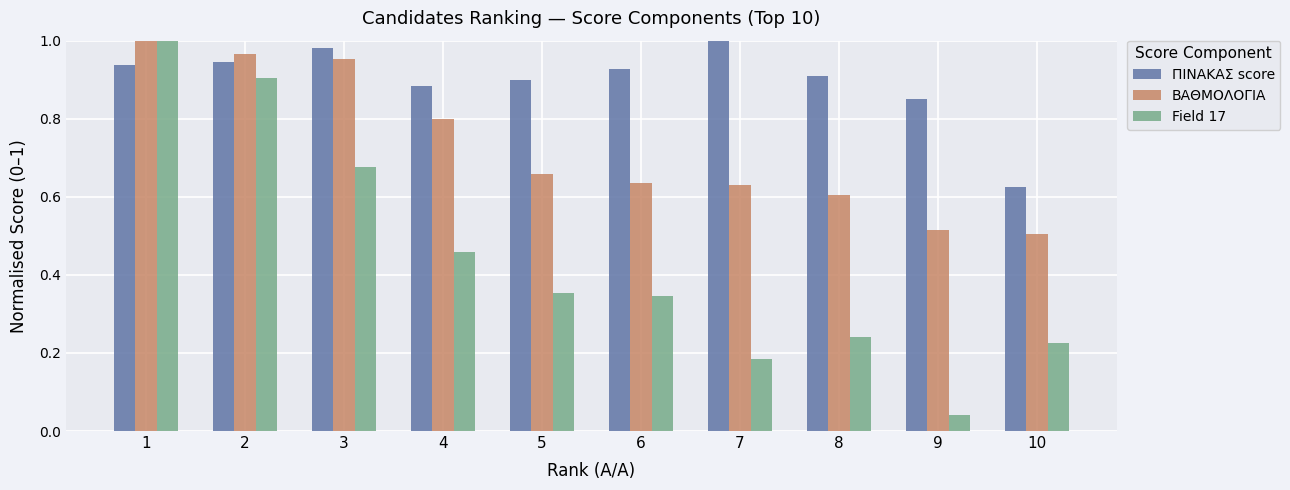

Between 5 and 7, which series saw the biggest shift?

Field 17